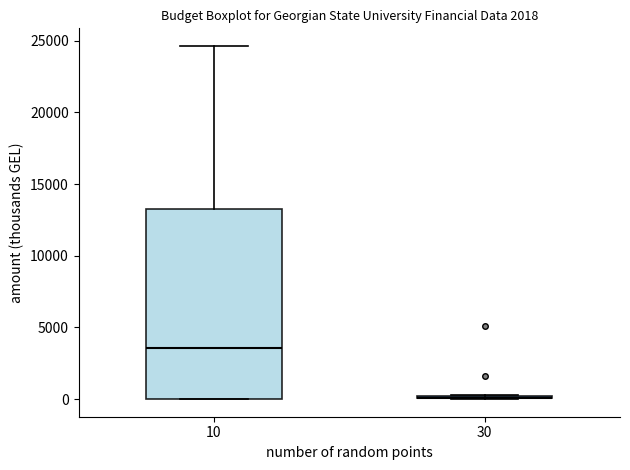

Comparing the boxes themselves (not the whiskers), which one is the tallest?

10